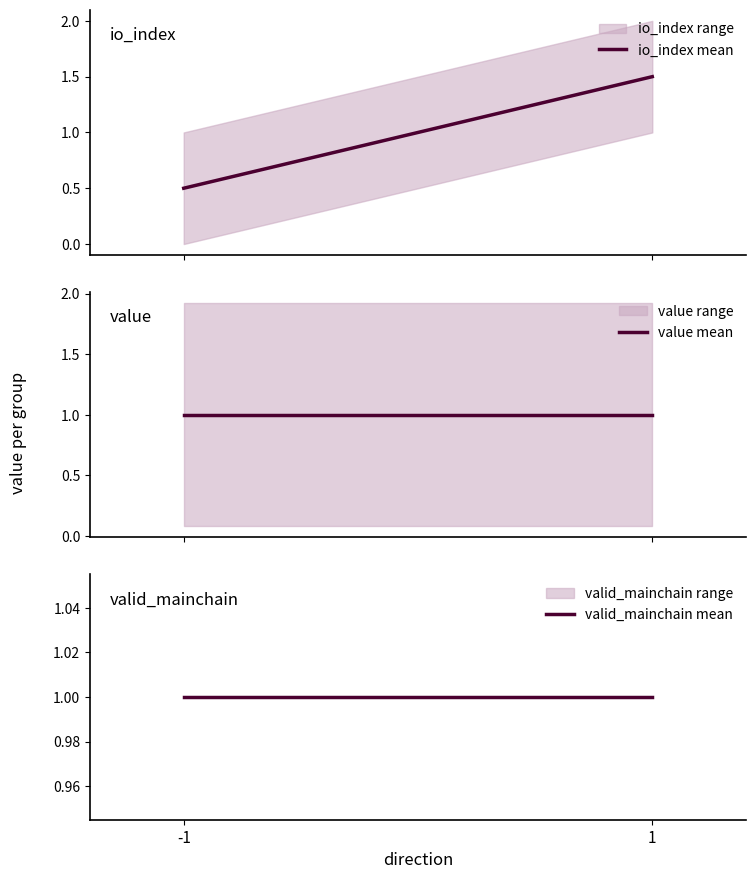

Reading left to right, list all the values displayed in this chart.

io_index mean: -1=0.5	1=1.5
value mean: -1=1.0	1=1.0
valid_mainchain mean: -1=1.0	1=1.0